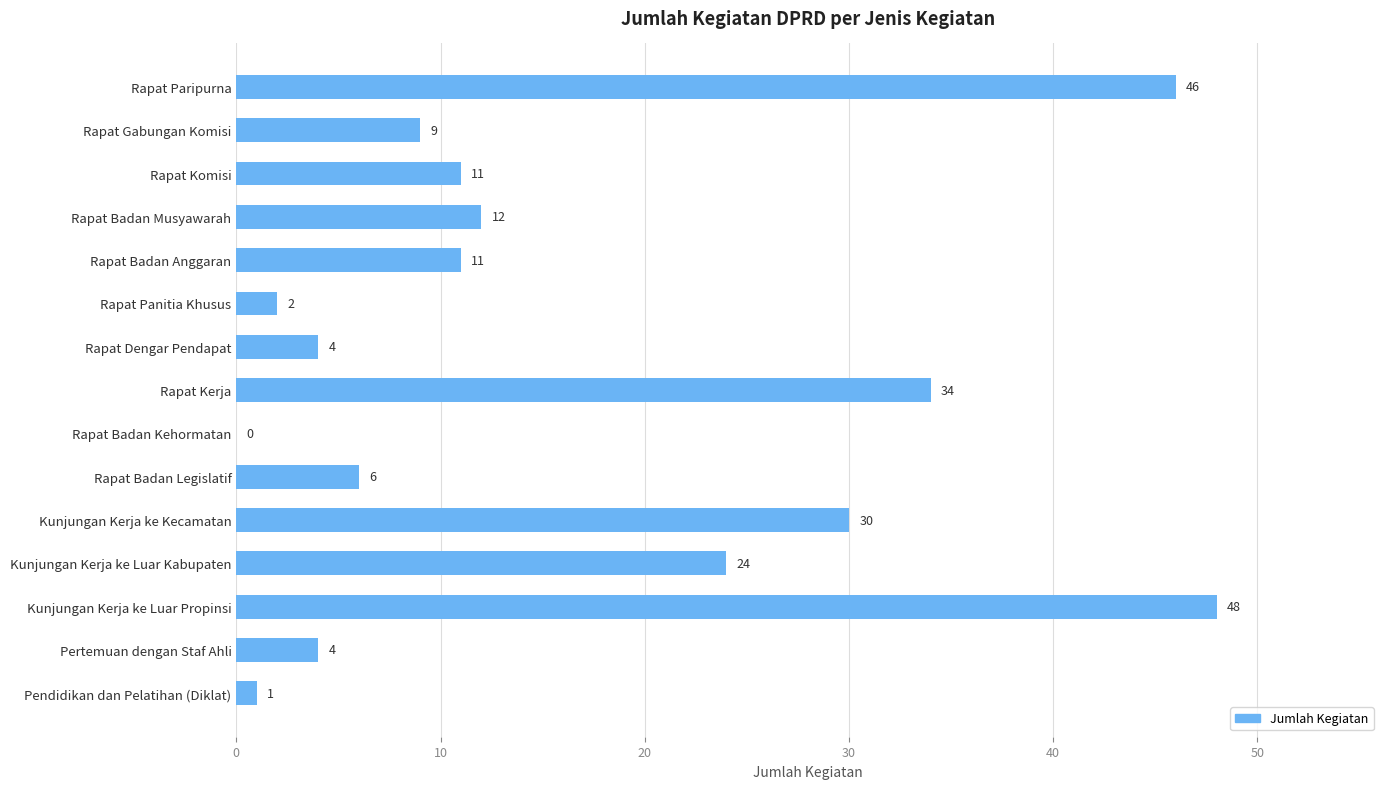

Which label corresponds to the largest value in the chart?

Kunjungan Kerja ke Luar Propinsi